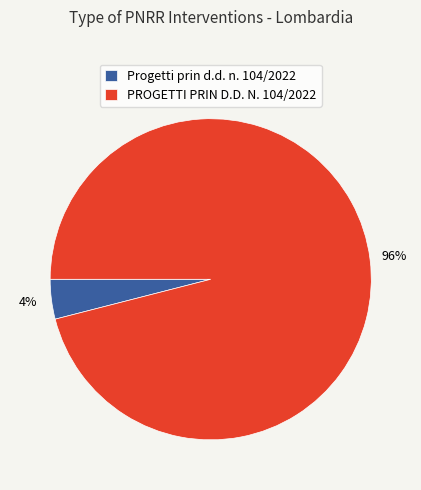

True or false: PROGETTI PRIN D.D. N. 104/2022 accounts for 8% of the total.

False